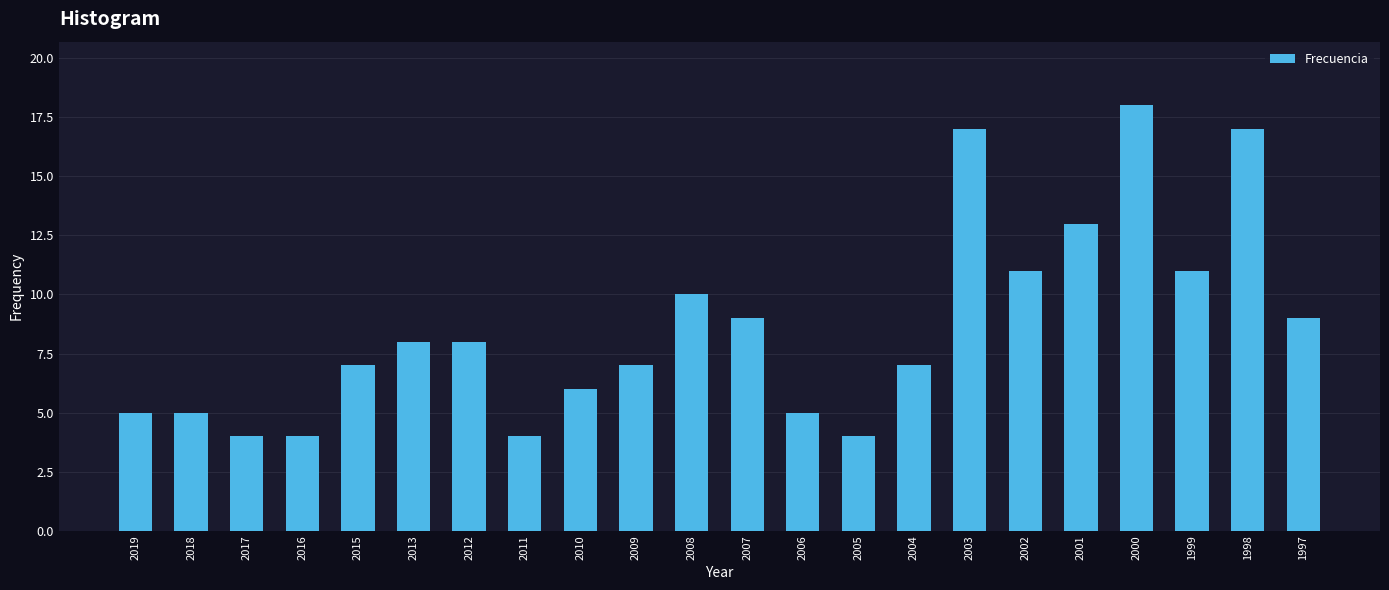

Reading right to left, list all the values displayed in this chart.

1997=9	1998=17	1999=11	2000=18	2001=13	2002=11	2003=17	2004=7	2005=4	2006=5	2007=9	2008=10	2009=7	2010=6	2011=4	2012=8	2013=8	2015=7	2016=4	2017=4	2018=5	2019=5